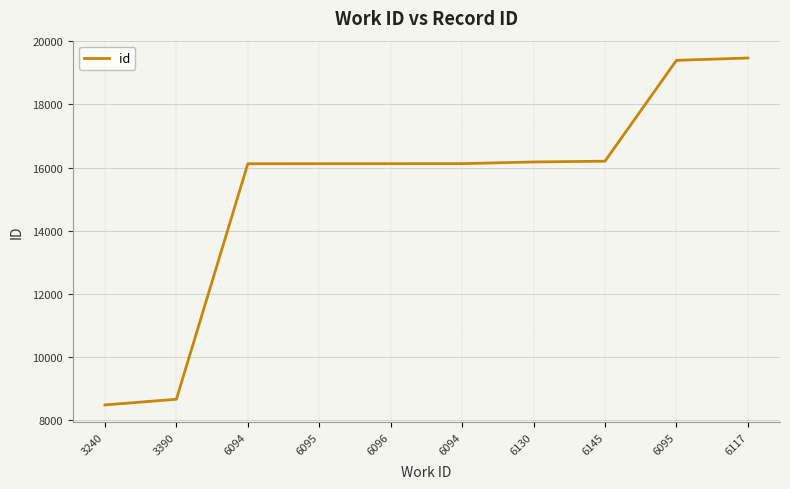

Rank the categories by value from lowest to highest.

3240, 3390, 6094, 6095, 6096, 6094, 6130, 6145, 6095, 6117